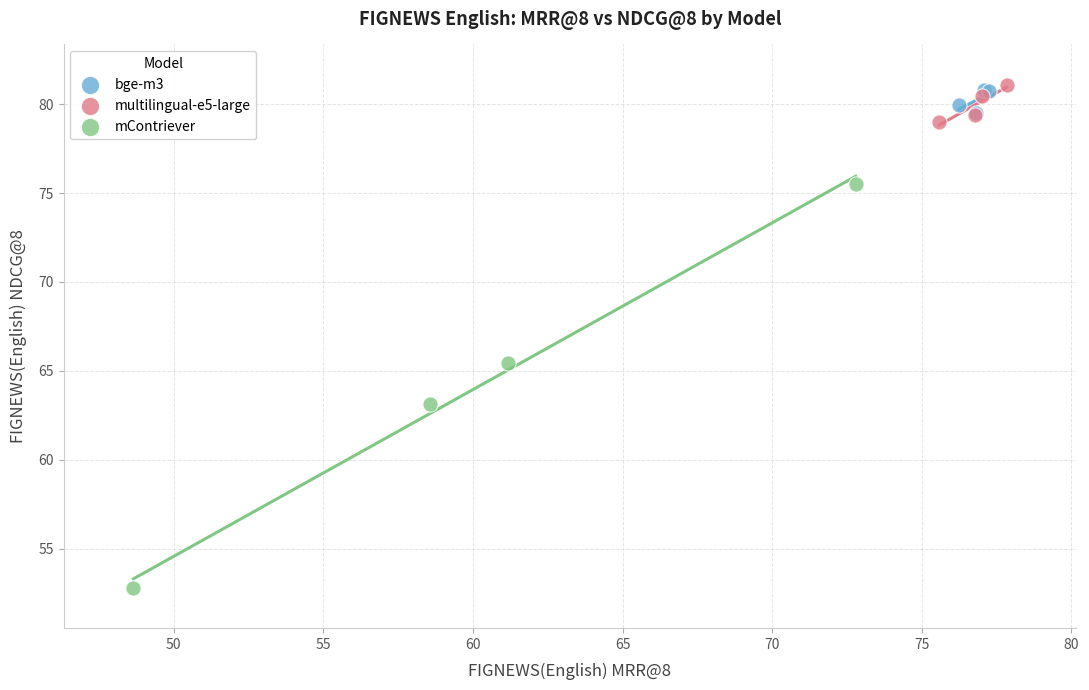

Which series has the widest spread of Y values?

mContriever